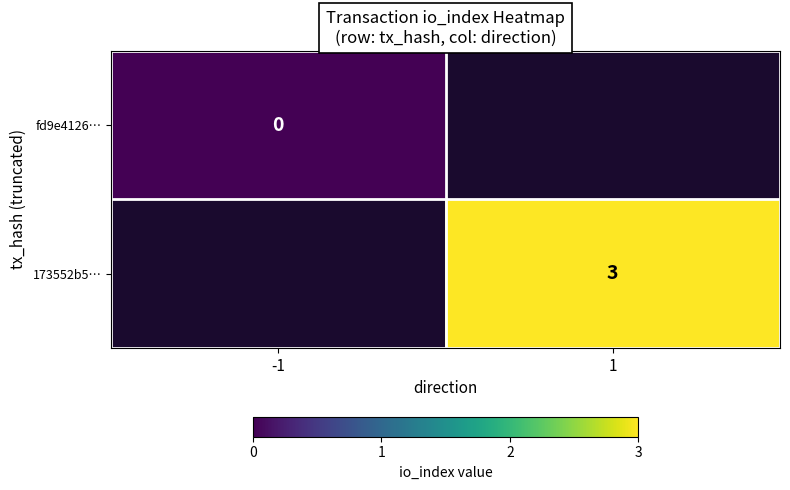

Between 1 and -1, which is larger?

-1